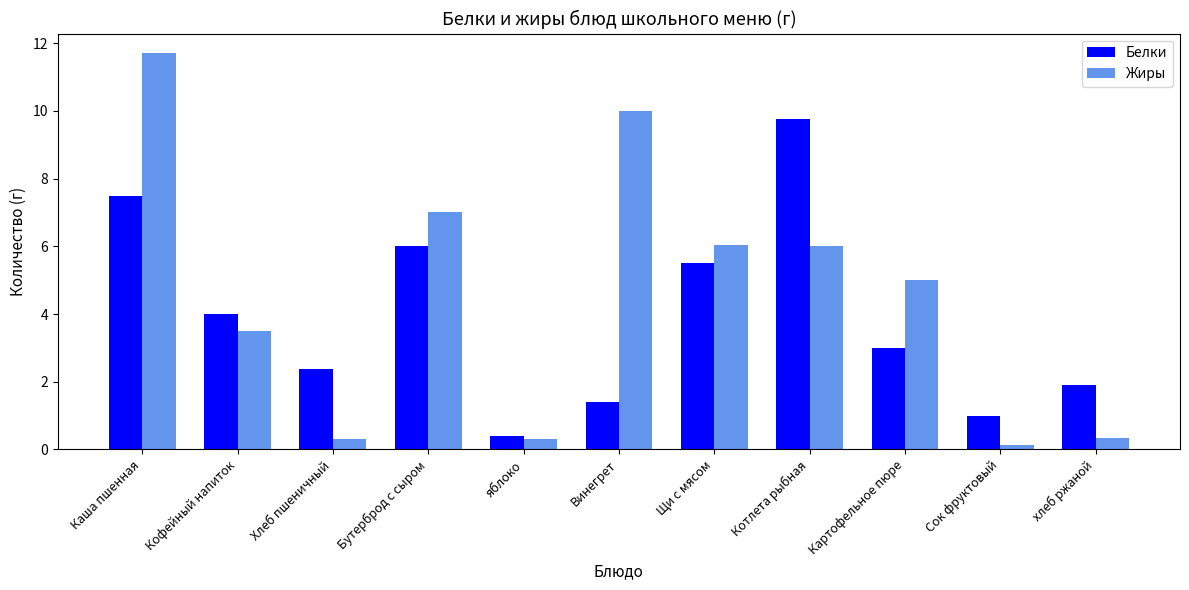

Where does the Жиры series first go above 5?

Каша пшенная